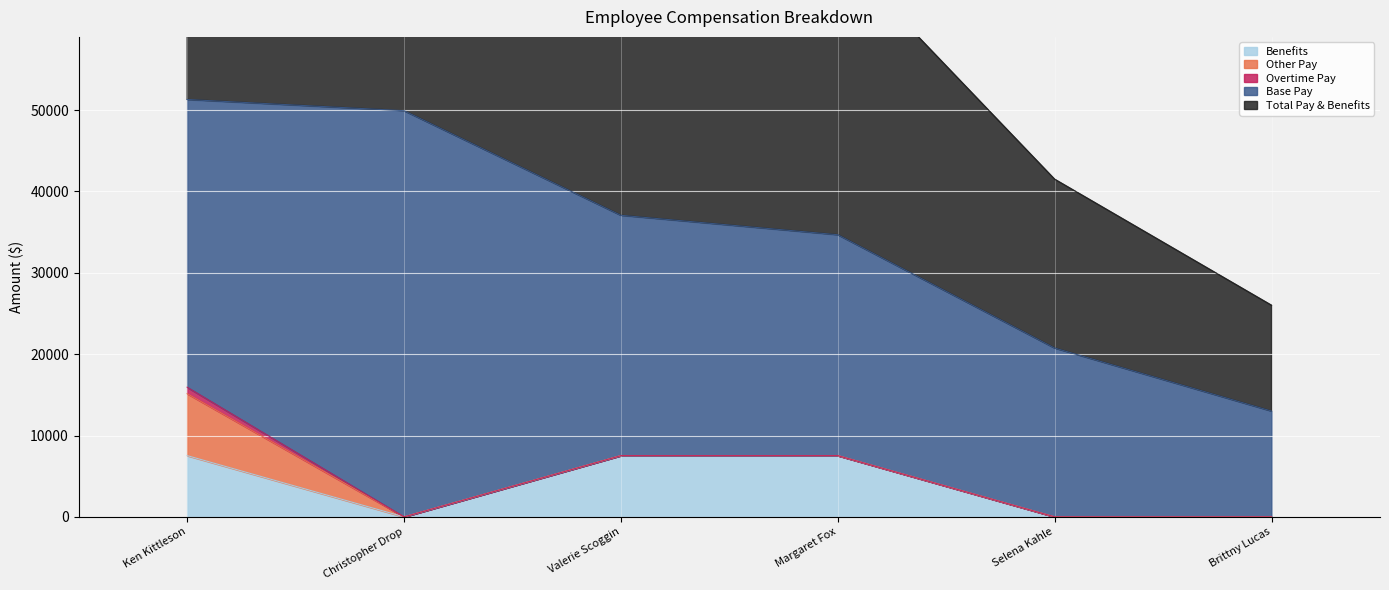

Where does the Base Pay series first go above 29533?

Ken Kittleson